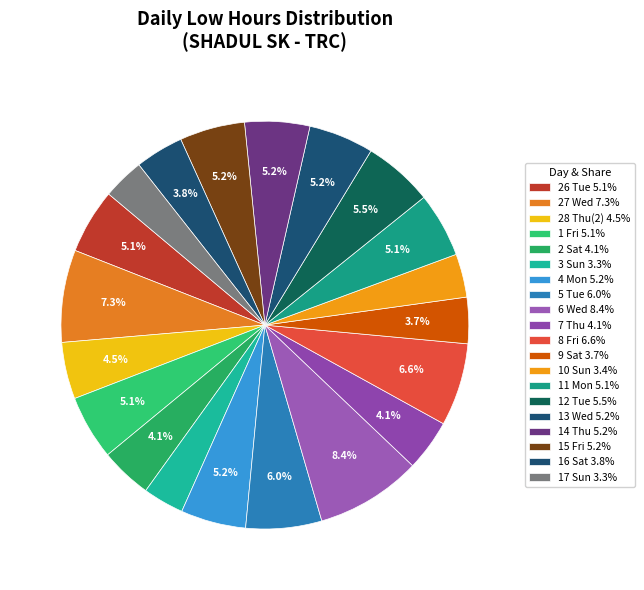

Is it true that 5 Tue is 6% of the pie?

True